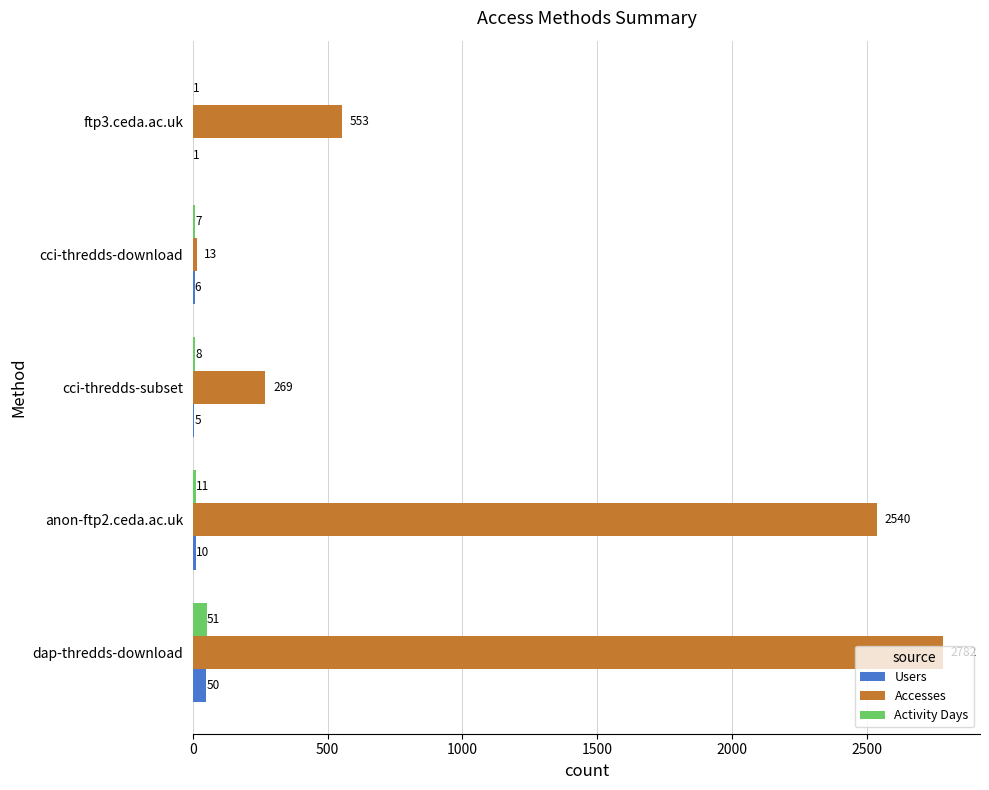

What is the approximate value of Activity Days at dap-thredds-download, to the nearest 10?

50